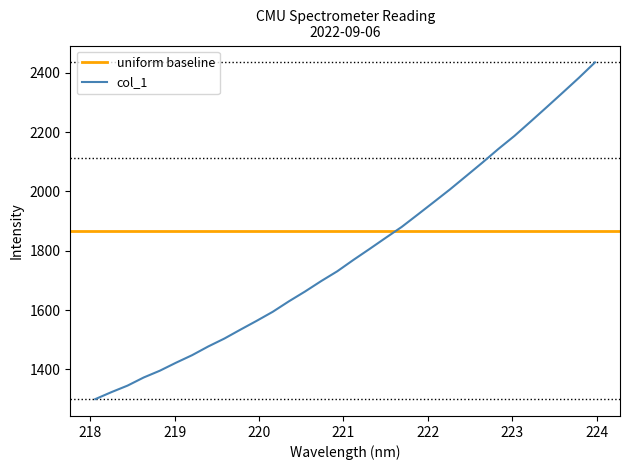

Does the chart display data point markers on the line(s)?

No